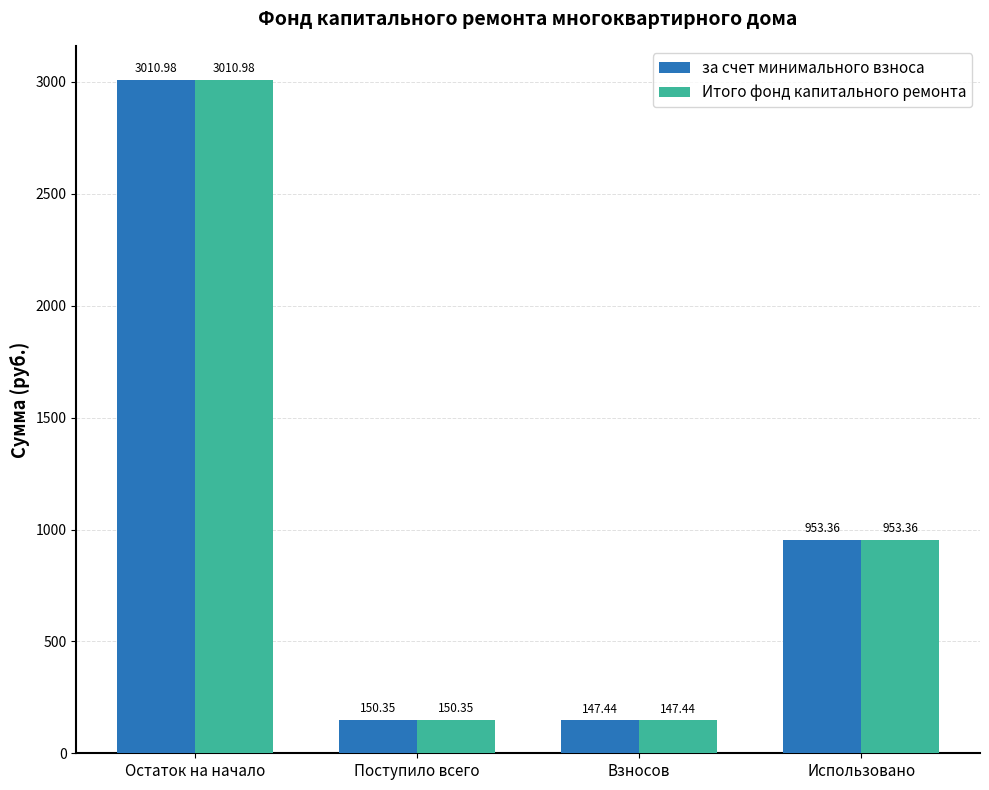

The value of Итого фонд капитального ремонта at Остаток на начало is 3011.0. True or false?

True